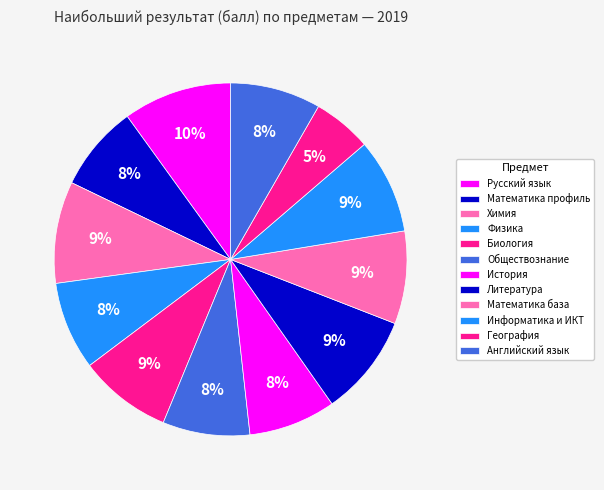

Rank the categories by value from highest to lowest.

Русский язык, Химия, Литература, Информатика и ИКТ, Биология, Математика база, Английский язык, Физика, Обществознание, История, Математика профиль, География